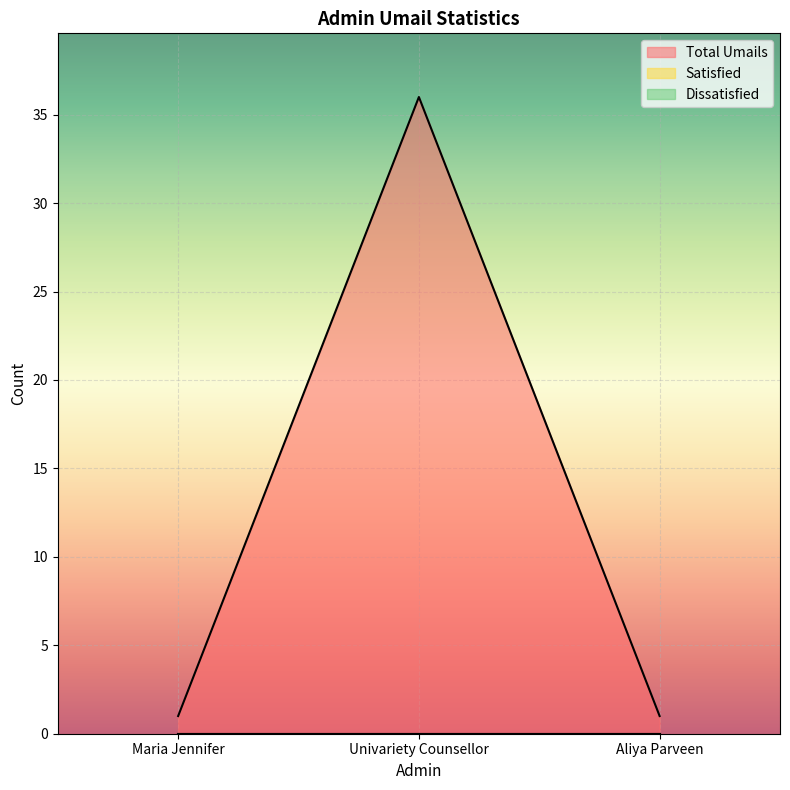

Does the chart display data point markers on the line(s)?

No